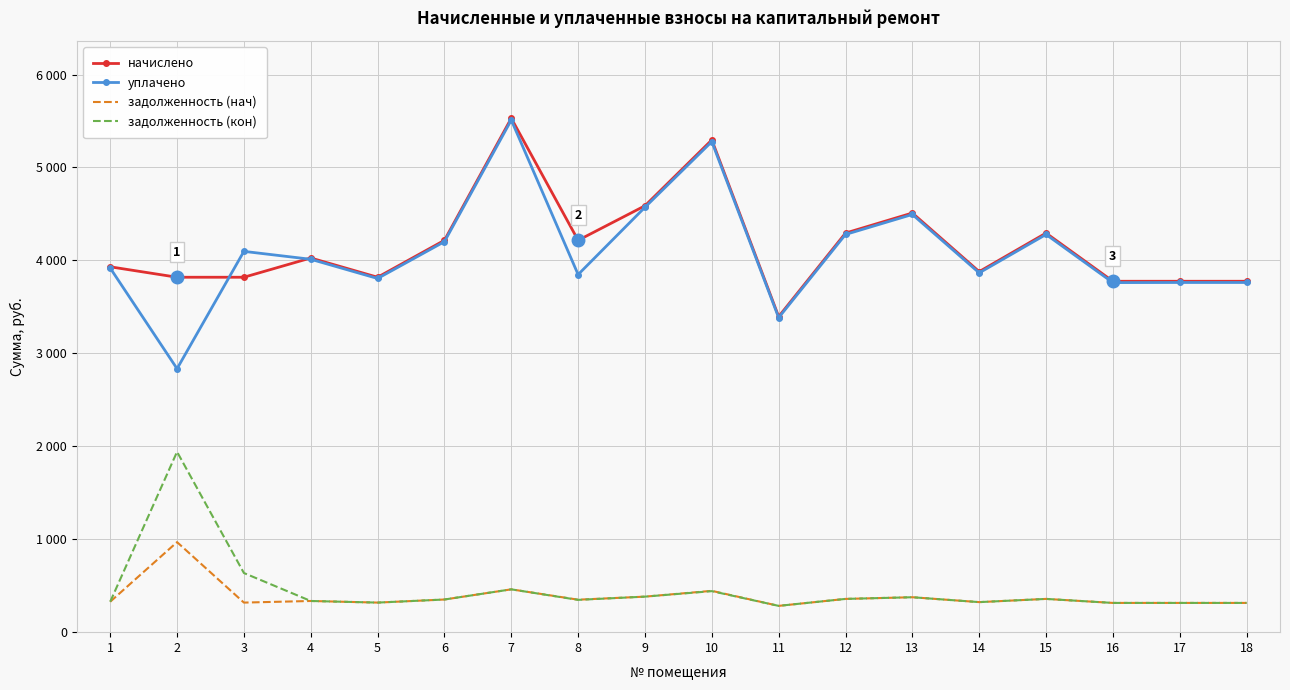

What are all the series names shown in the legend?

начислено, уплачено, задолженность (нач), задолженность (кон)